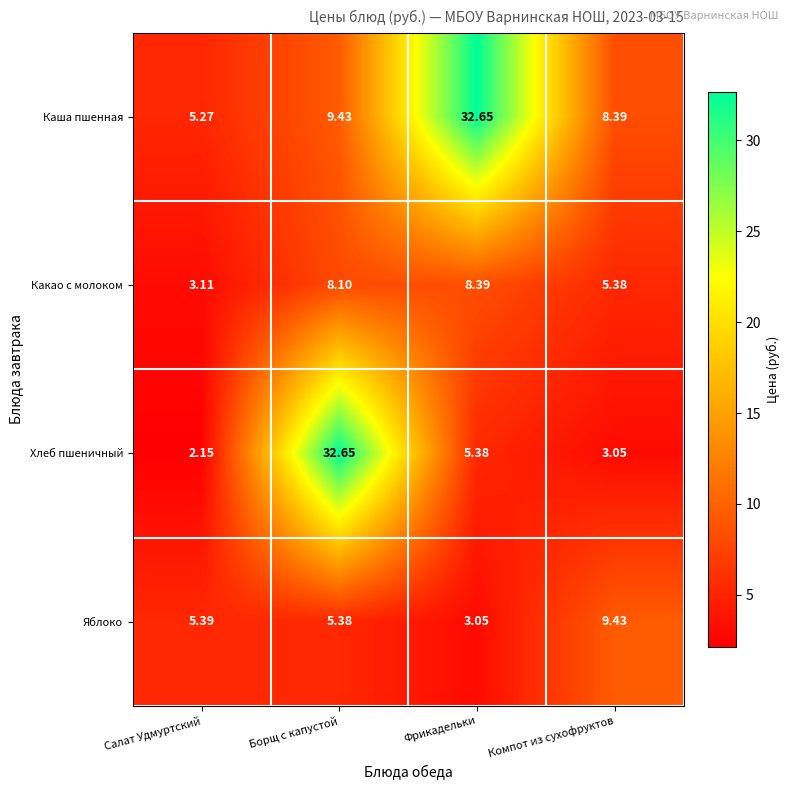

Rank the categories by Каша пшенная value from highest to lowest.

Фрикадельки, Борщ с капустой, Компот из сухофруктов, Салат Удмуртский